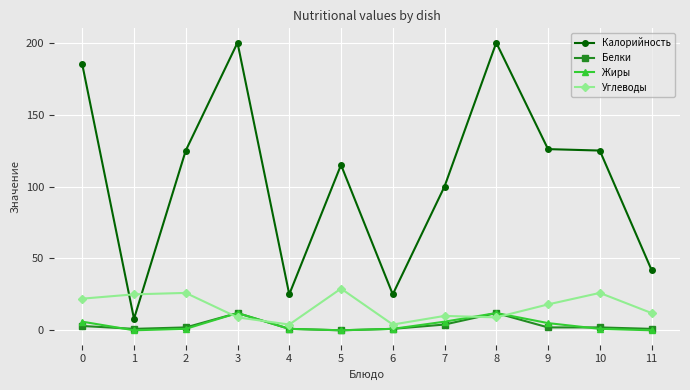

What is the value of the Калорийность point at the 7th from the left?

25